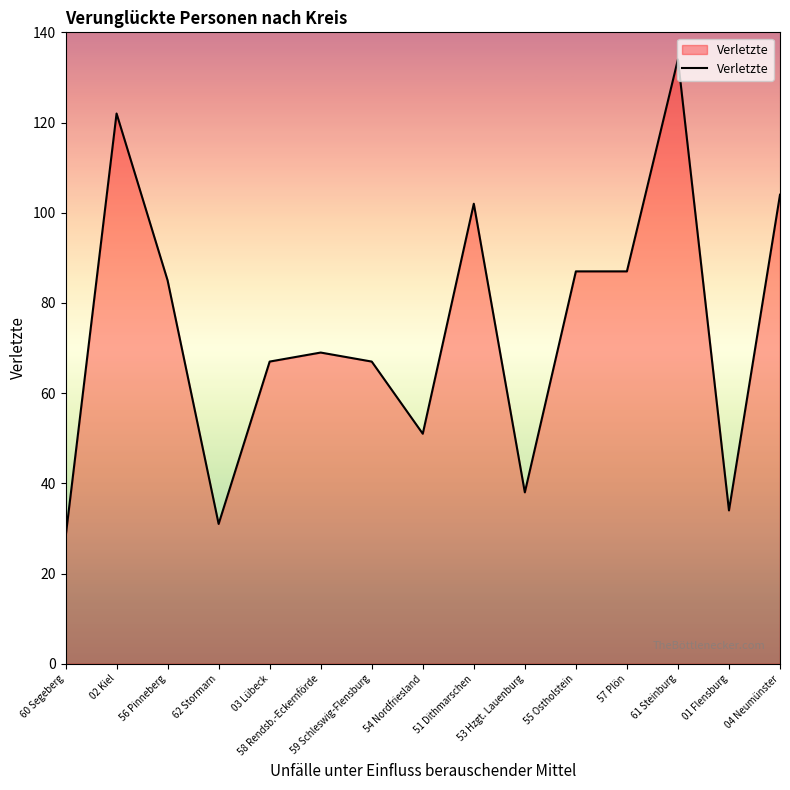

The chart shows a value of 134 at 57 Plön. True or false?

False